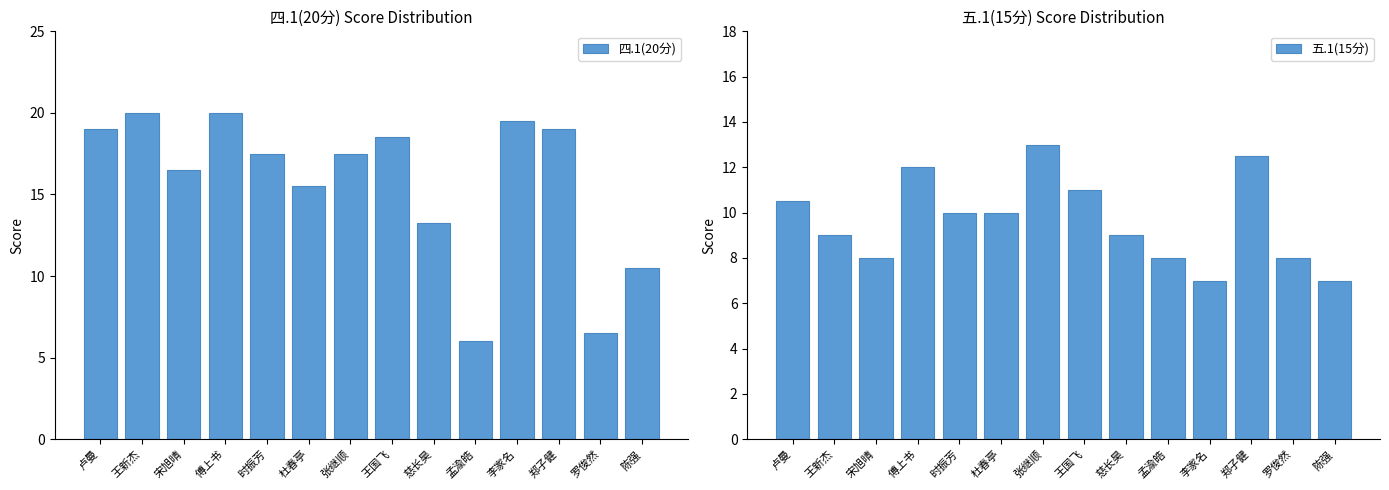

Is it true that 四.1(20分) equals 6.5 at 罗俊然?

True